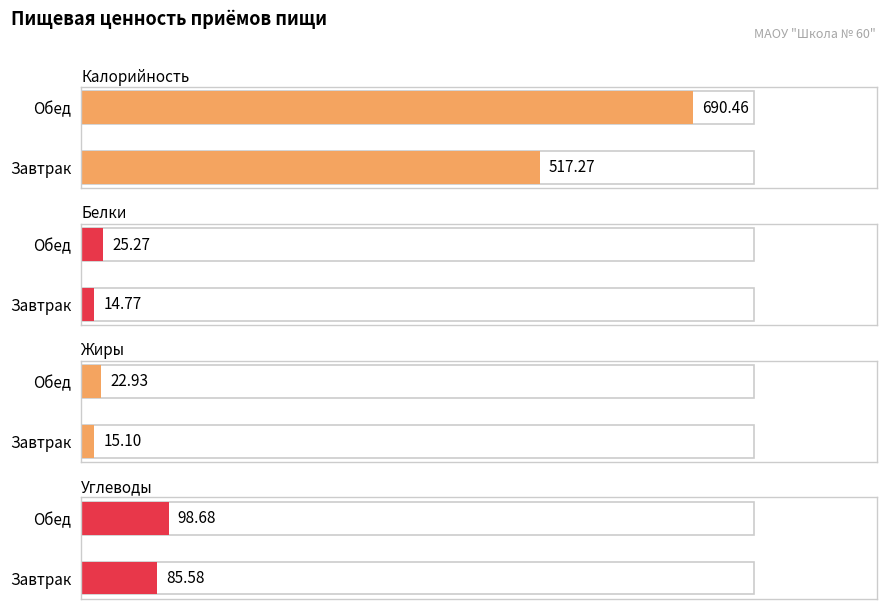

What is the label of the 1st bar from the right?

Обед